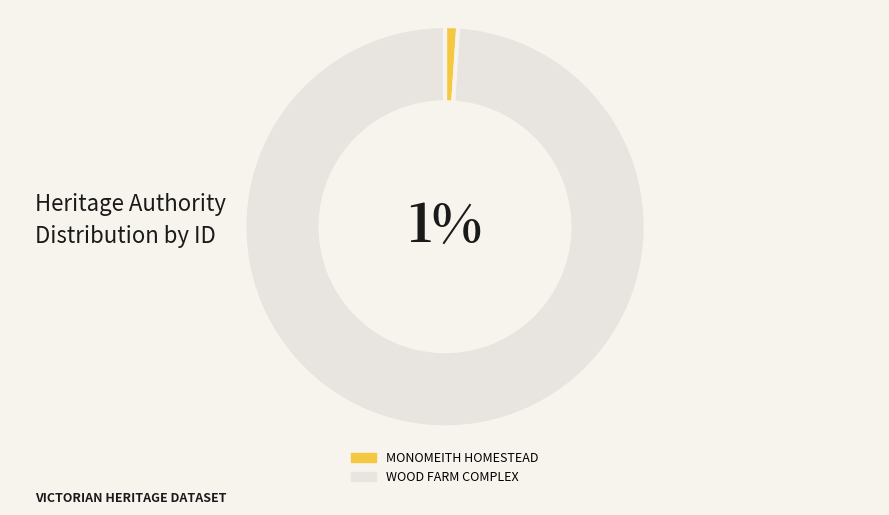

Which has a higher value, WOOD FARM COMPLEX or MONOMEITH HOMESTEAD?

WOOD FARM COMPLEX